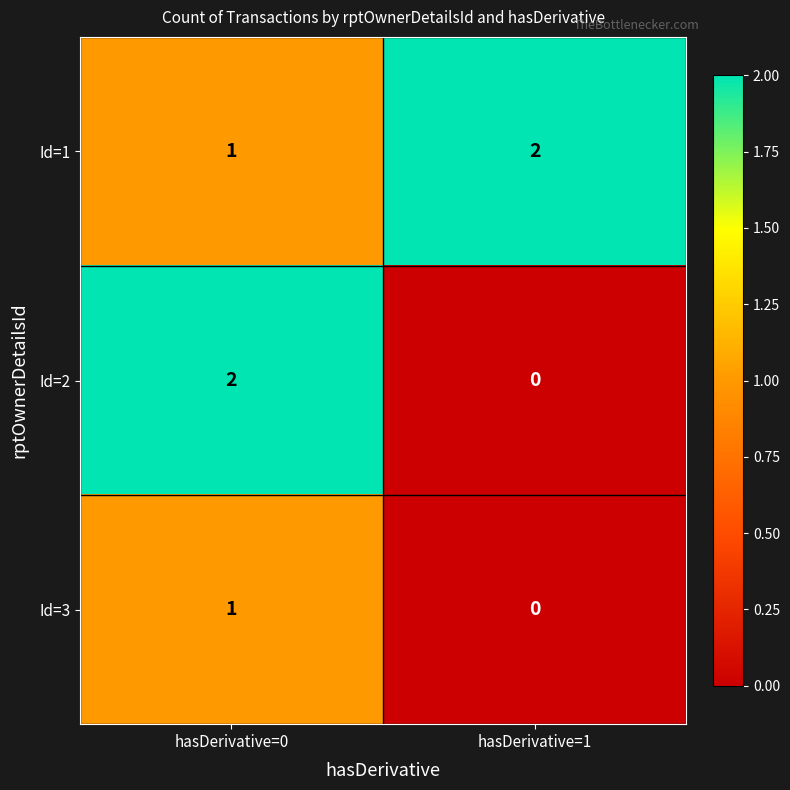

What is the spread (max minus min) of values at hasDerivative=0?

1